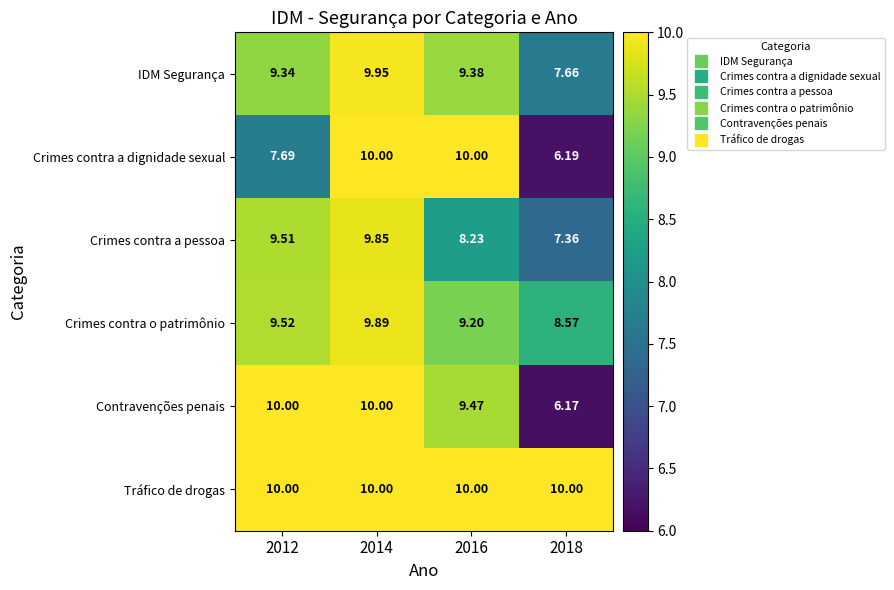

Is the value of Crimes contra a dignidade sexual at 2012 greater than the value of Crimes contra a pessoa at 2018?

Yes